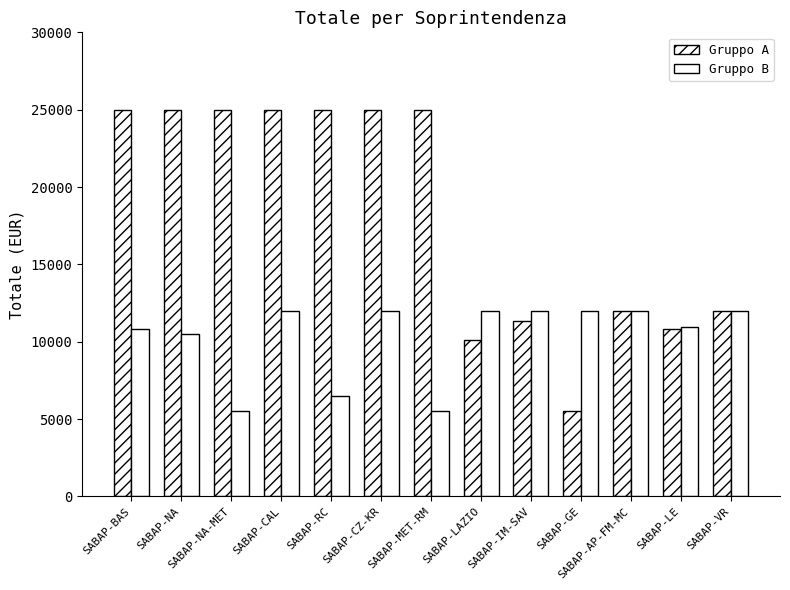

What is the highest value of the Gruppo B series?

11990